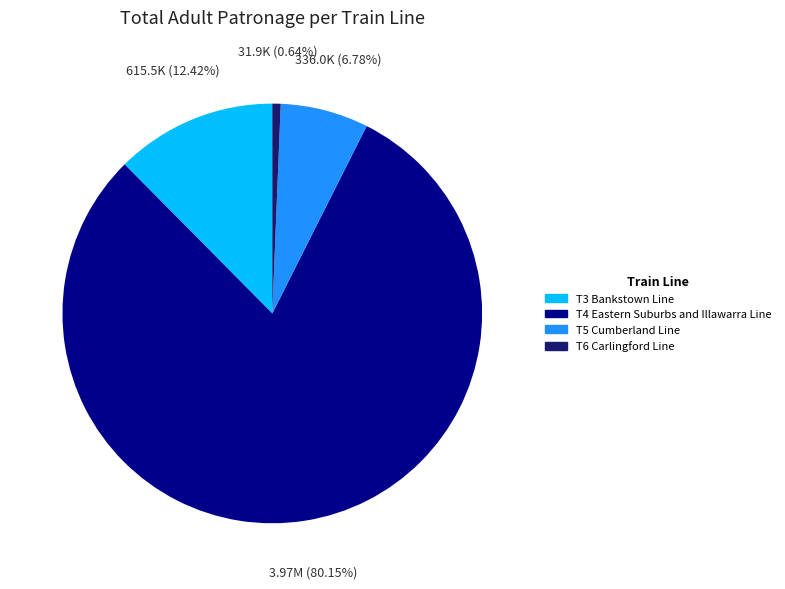

Count the number of slices in the pie.

4